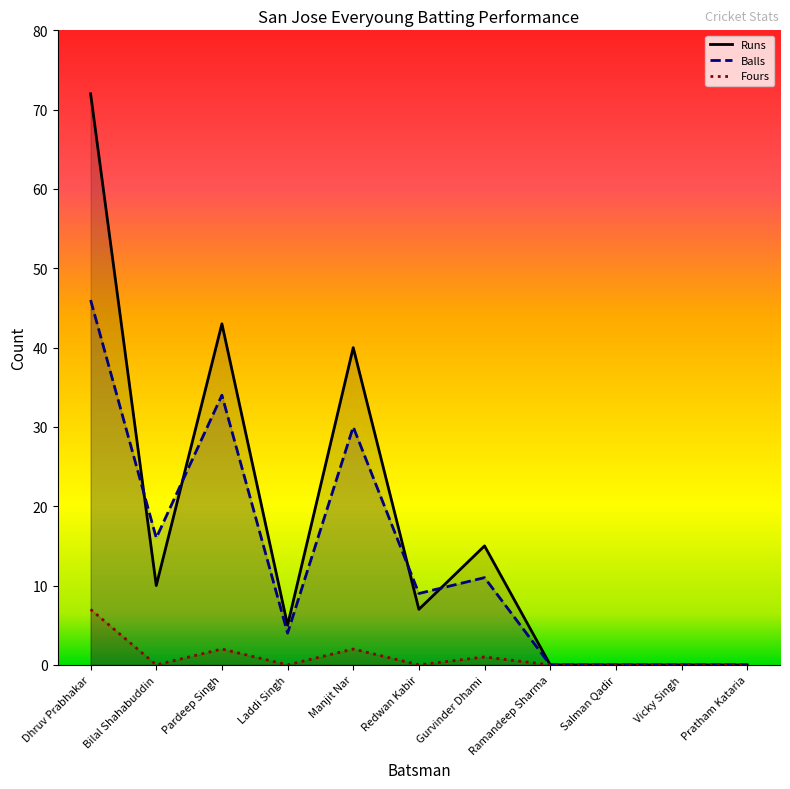

How many values in the Balls series are below 9?

5